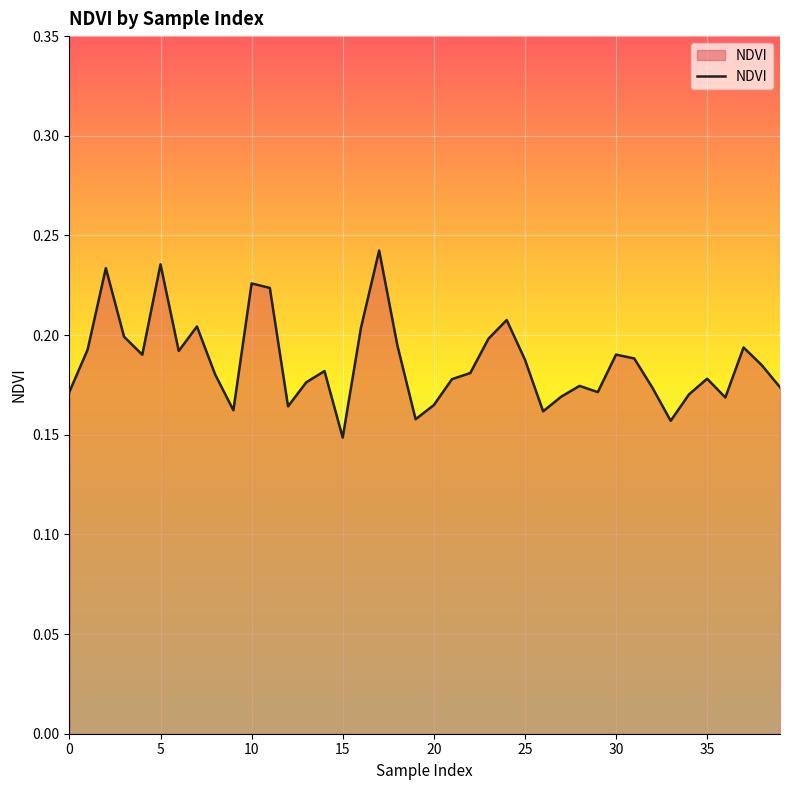

Which category has the lowest value across all series?

15